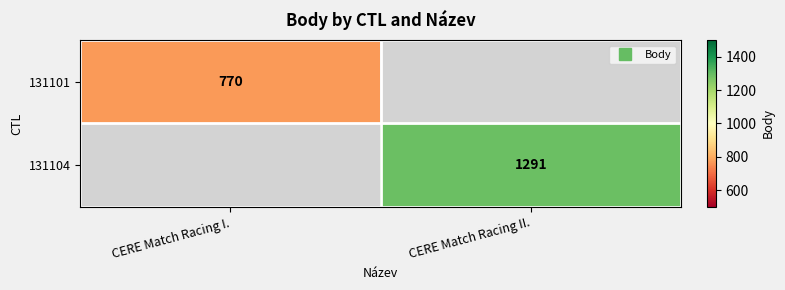

Rank the series by their maximum value, from lowest to highest.

131101, 131104